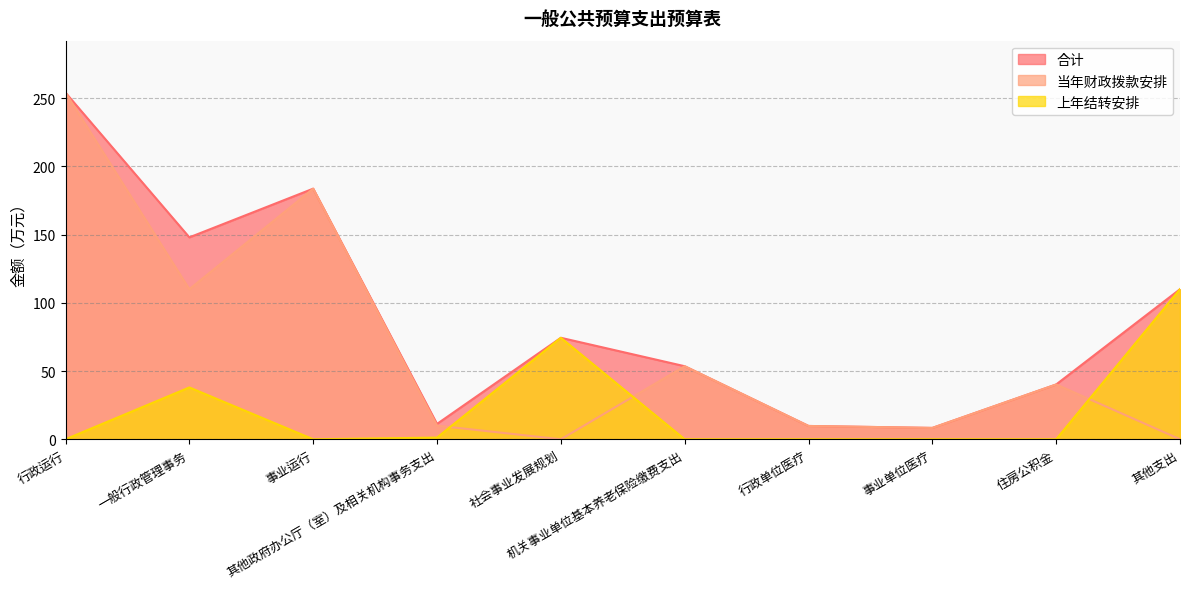

The 上年结转安排 series shows 1.2 at 其他政府办公厅（室）及相关机构事务支出. True or false?

True